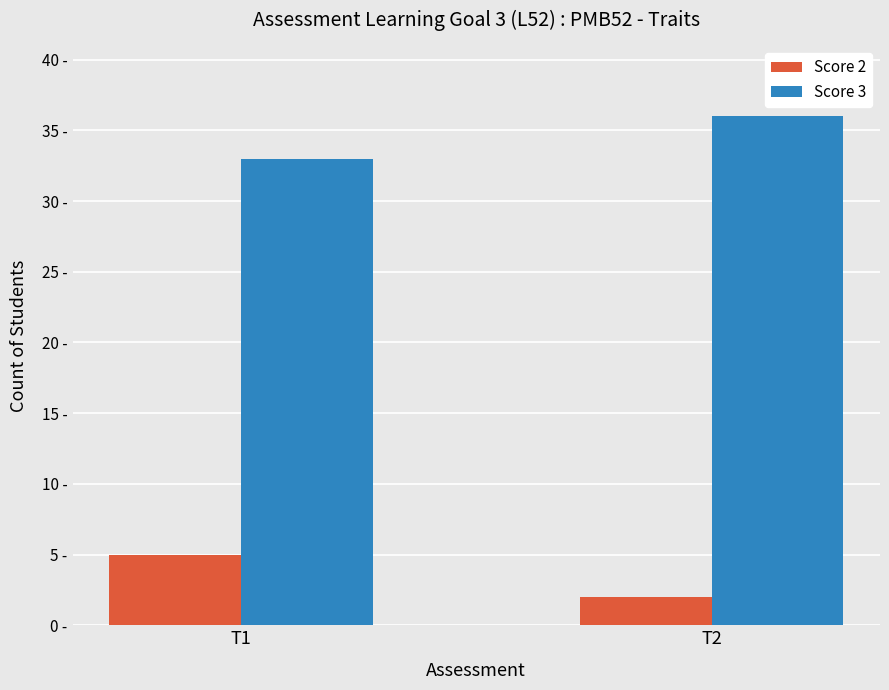

What are all the series names shown in the legend?

Score 2, Score 3